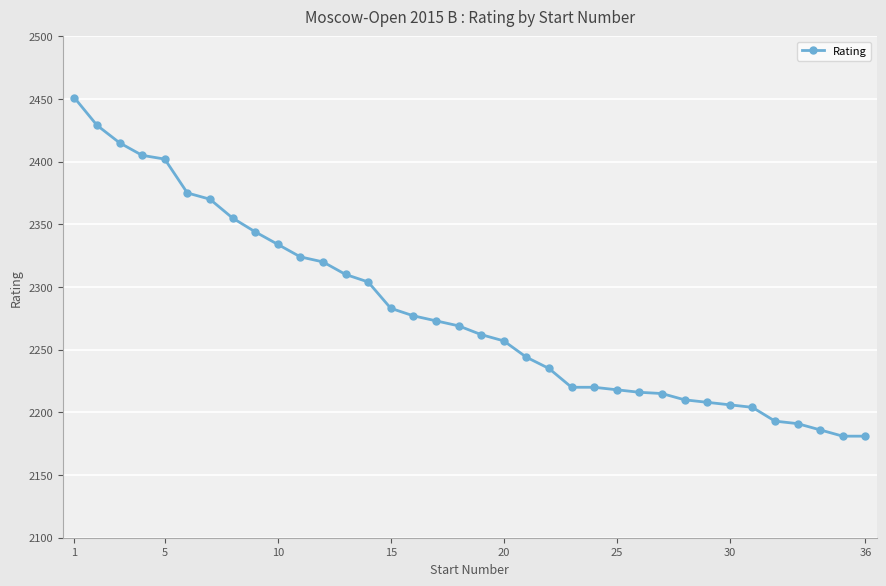

What is the difference between the maximum and second lowest values?

270